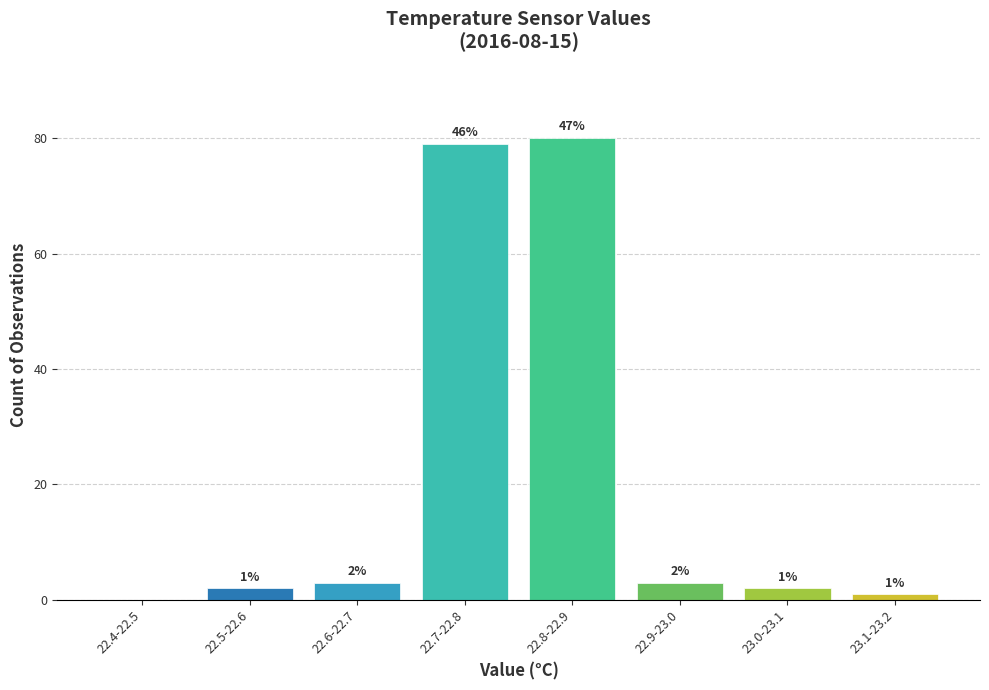

Reading left to right, transcribe all the data shown in this chart.

22.4-22.5=0	22.5-22.6=2	22.6-22.7=3	22.7-22.8=79	22.8-22.9=80	22.9-23.0=3	23.0-23.1=2	23.1-23.2=1